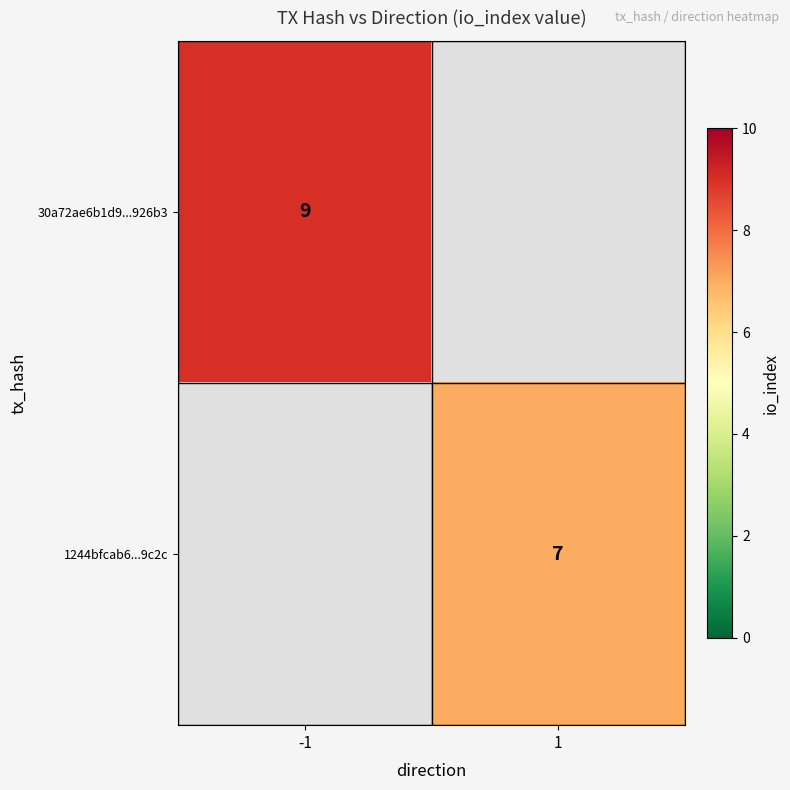

The value of 30a72ae6b1d9...926b3 at -1 is 14. True or false?

False